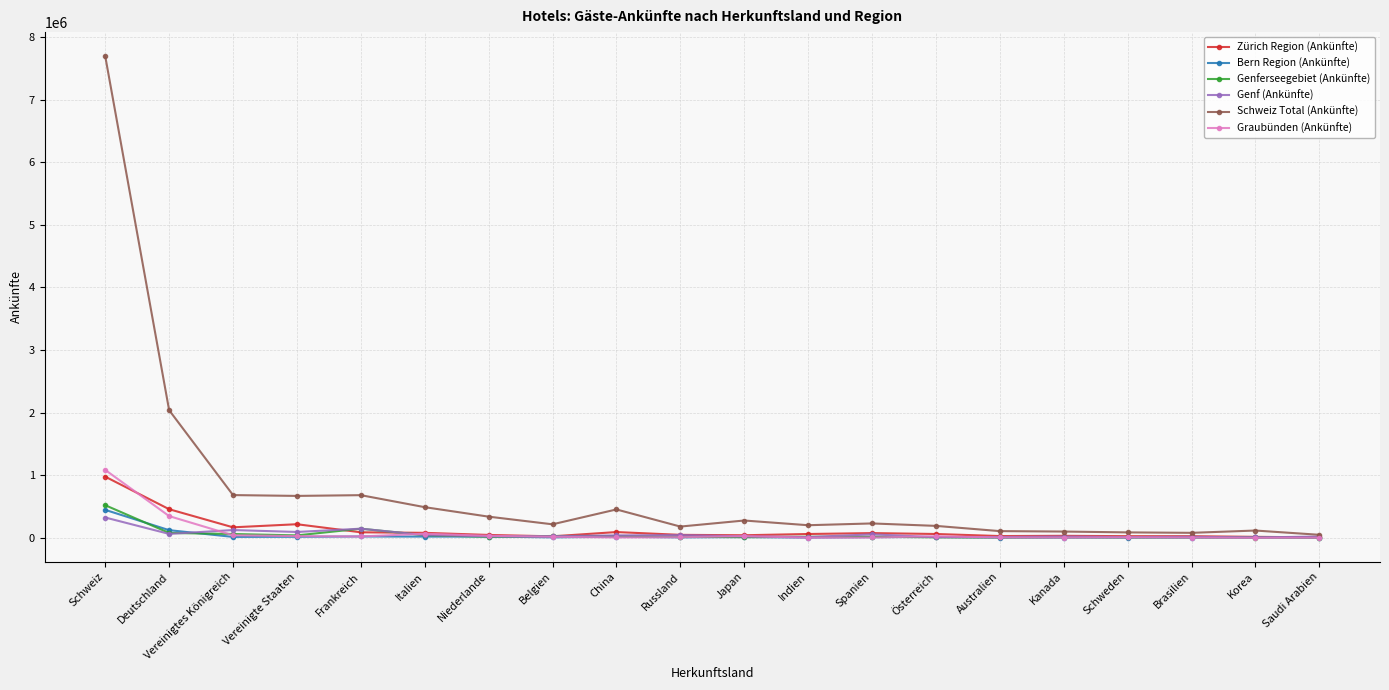

At which label does Genf (Ankünfte) reach its peak?

Schweiz